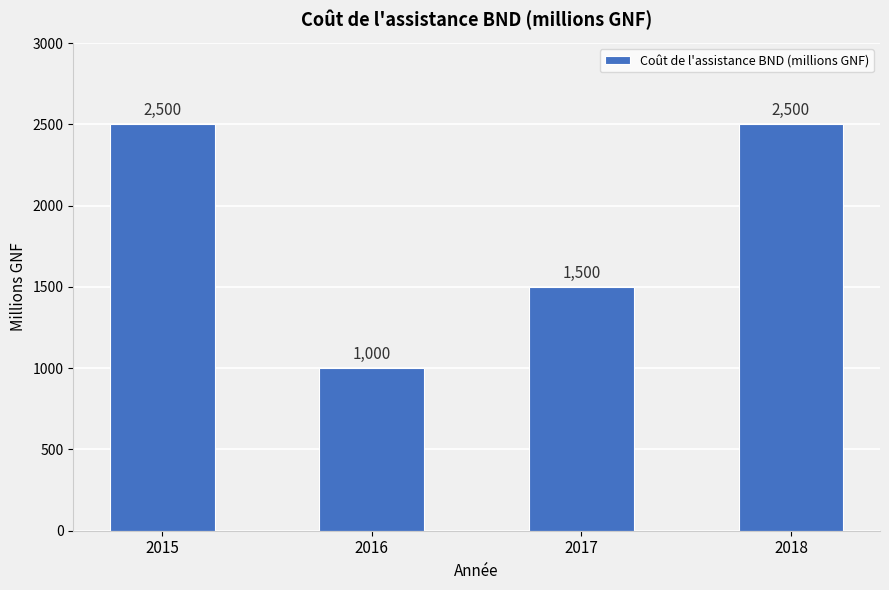

What value does the data have at 2018?

2500